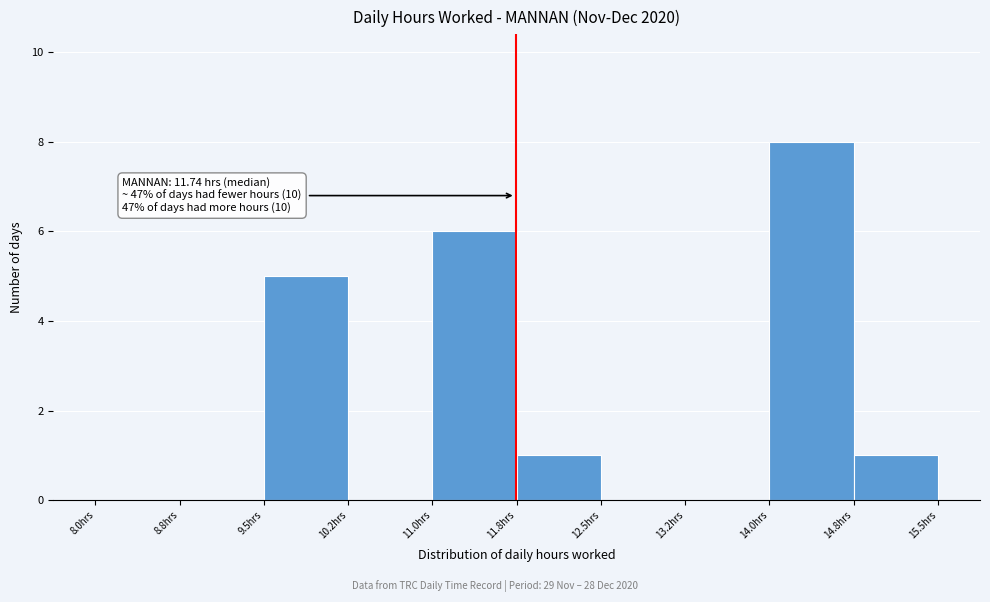

Over which range of the x-axis is the bar tallest?

14.00 to 14.75